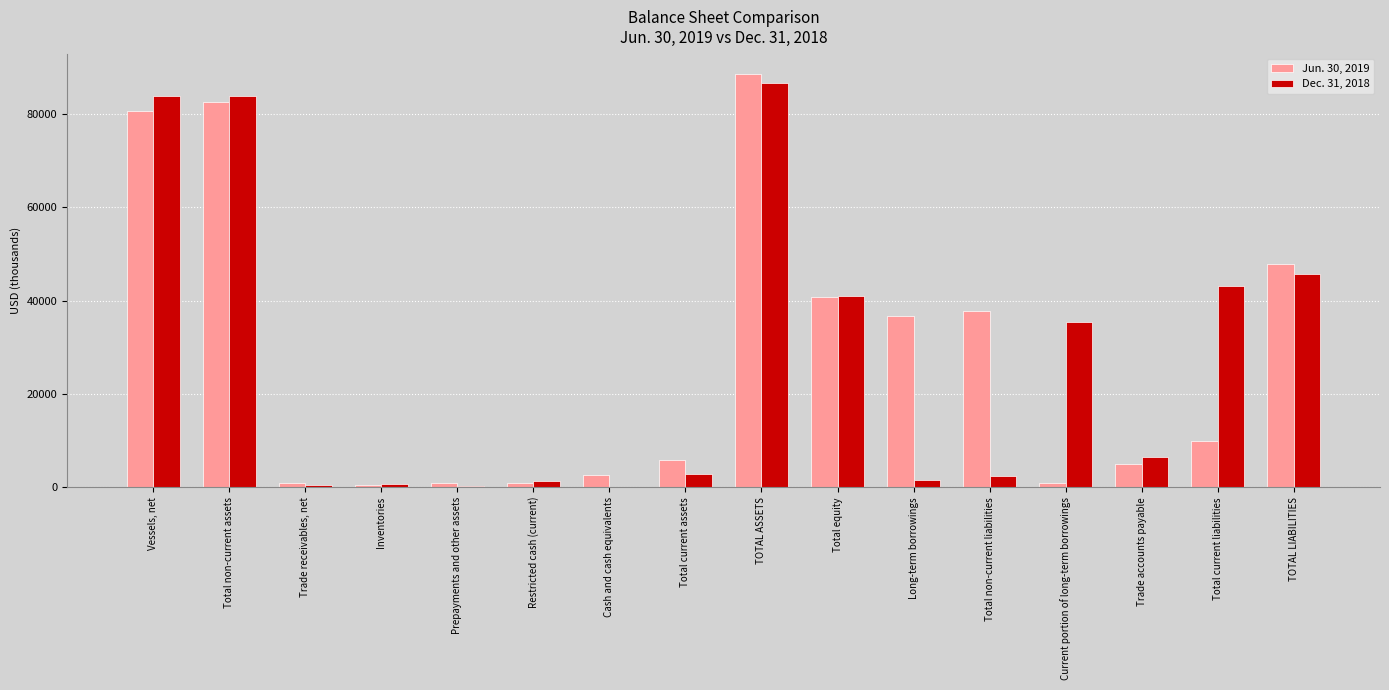

Which series changed the most between Vessels, net and Current portion of long-term borrowings?

Jun. 30, 2019